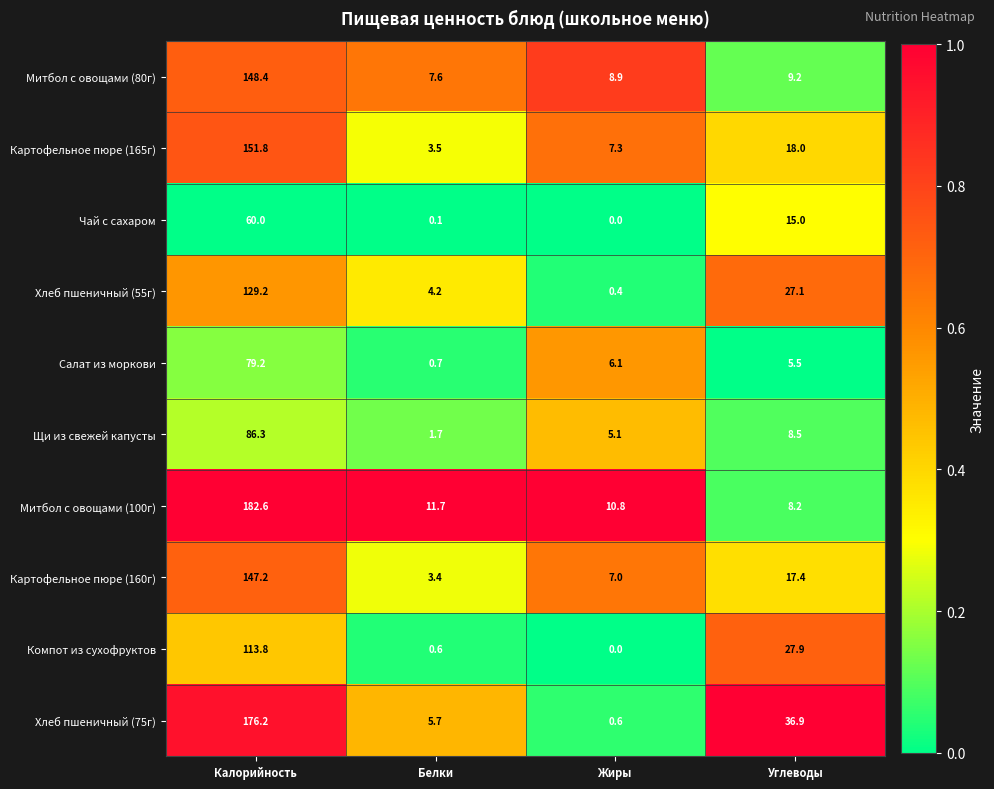

What is the difference between the Хлеб пшеничный (55г) values at Белки and Углеводы?

22.9